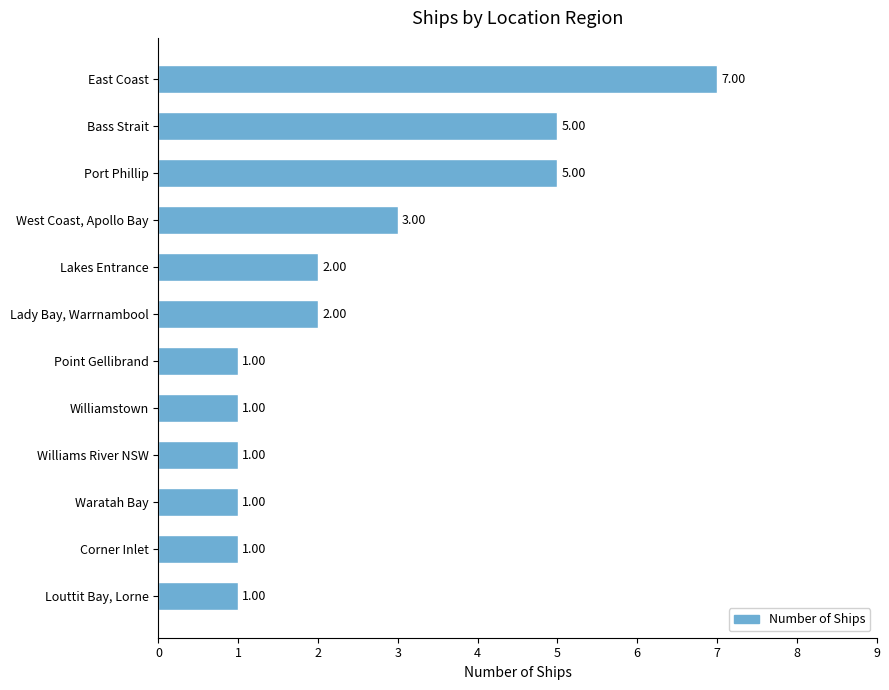

What is the difference between the maximum and minimum values?

6